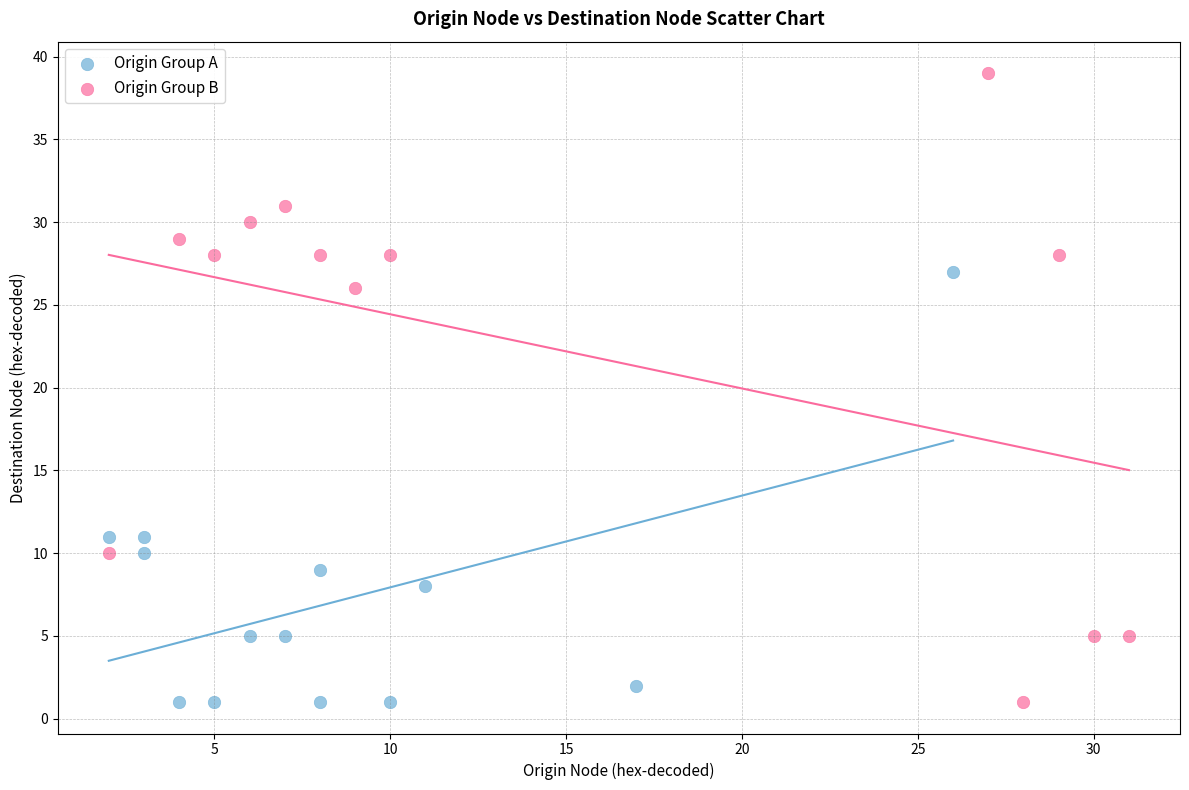

Which series has the largest Y range (max minus min)?

Origin Group B